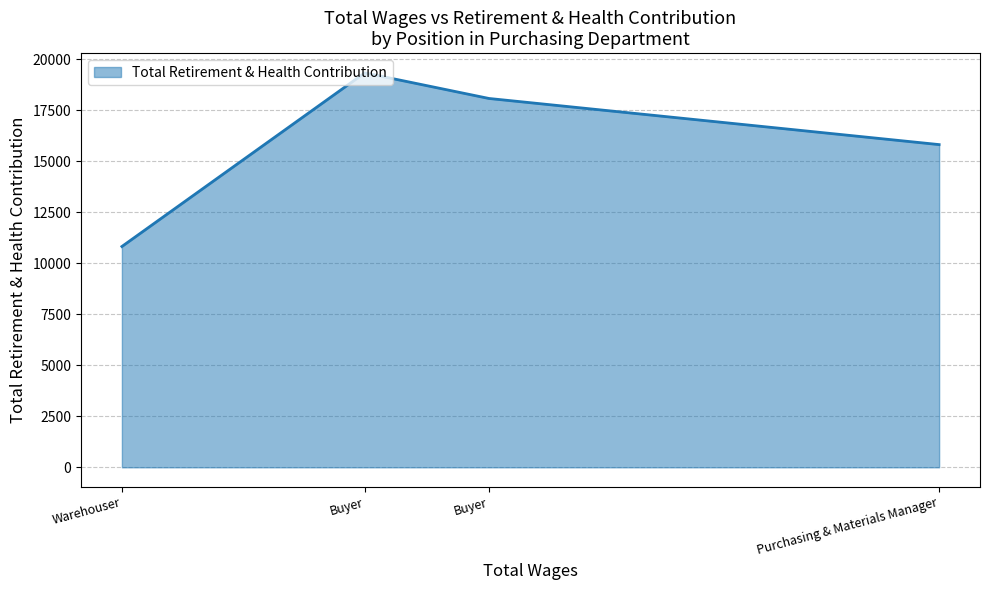

Is this an area chart (filled region under the line)?

Yes